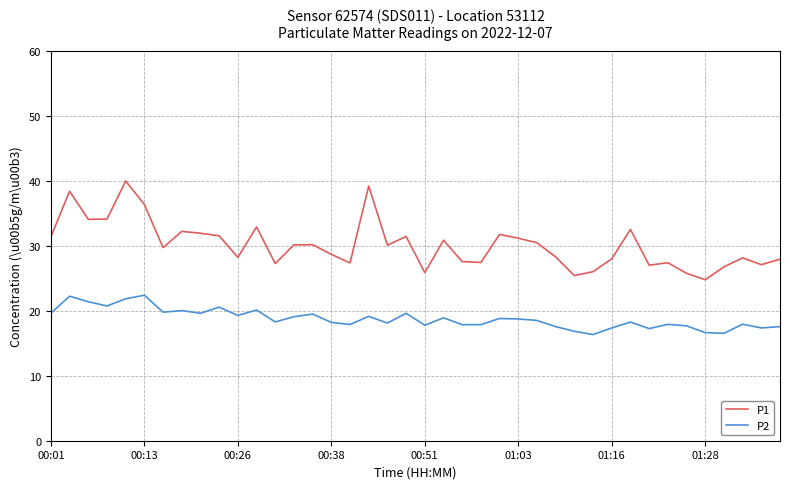

True or false: P1 and P2 cross at least once.

False